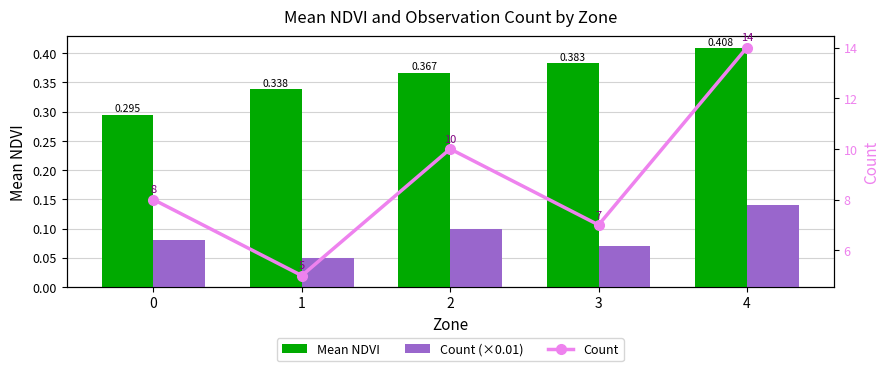

At which category does the chart reach its peak across all series?

4